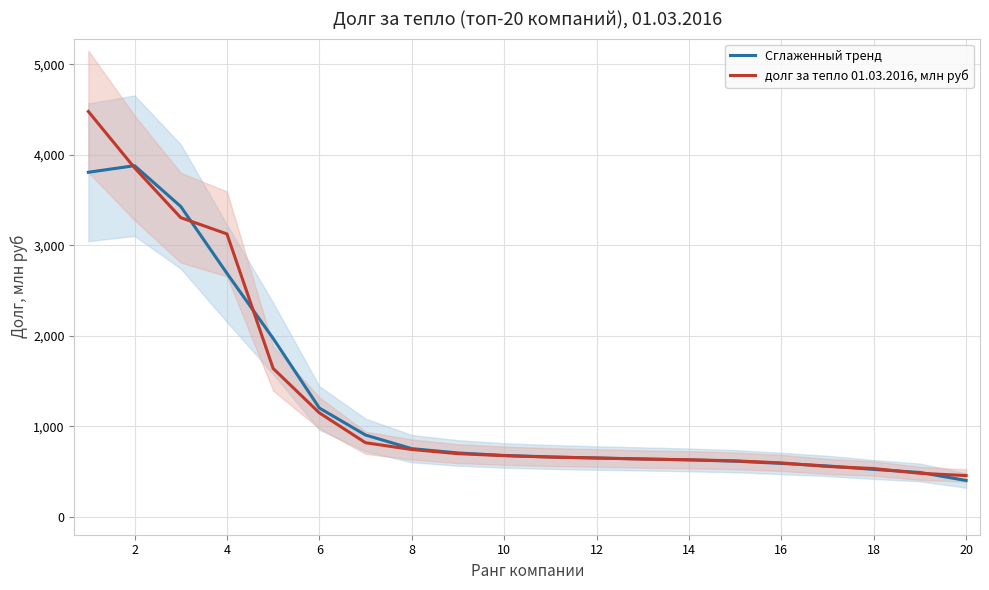

Rank the series by their average value, from highest to lowest.

долг за тепло 01.03.2016, млн руб, Сглаженный тренд